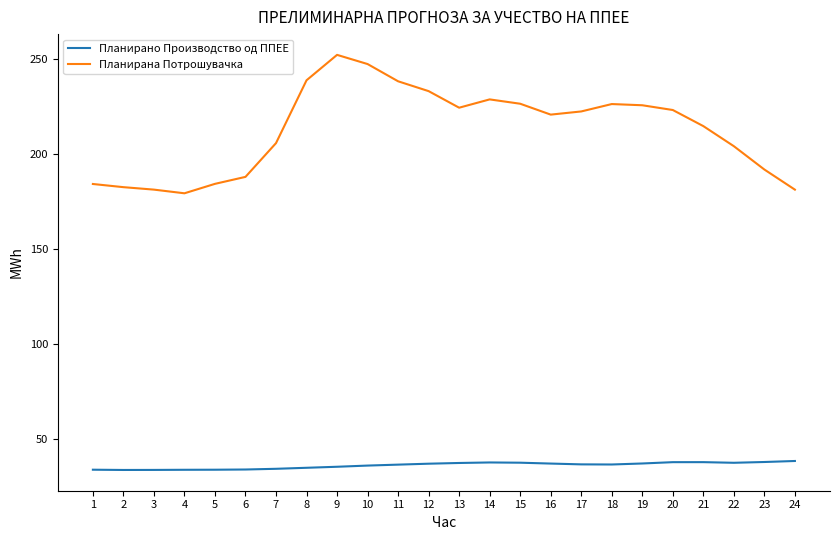

Rank the series by their maximum value, from highest to lowest.

Планирана Потрошувачка, Планирано Производство од ППЕЕ